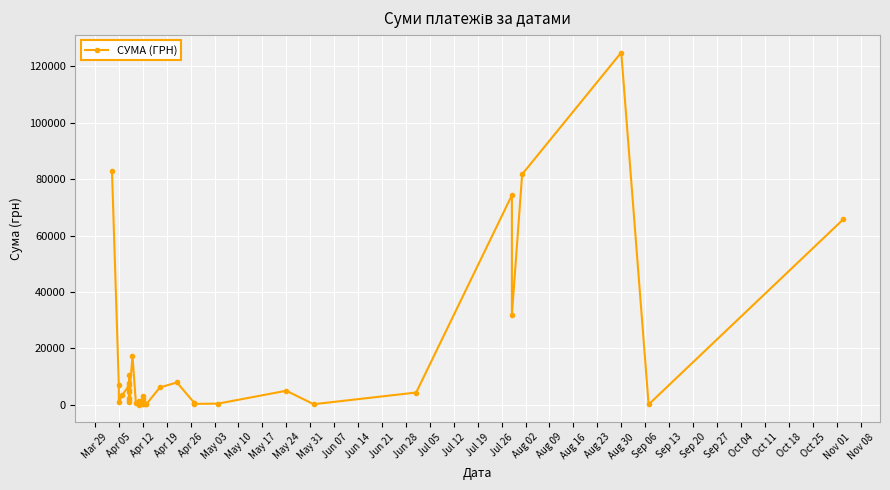

What is the greatest value displayed?

124904.8